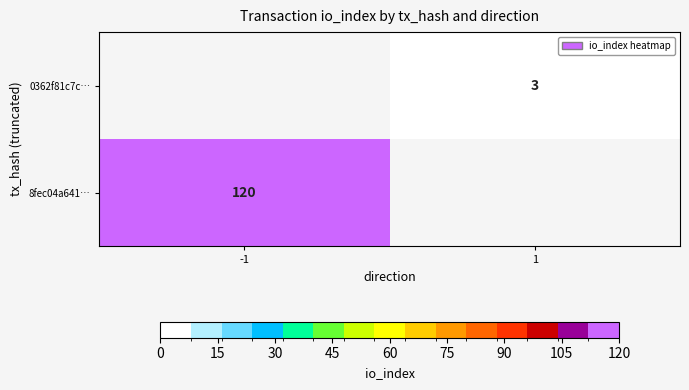

Is the value of 8fec04a641… at -1 greater than the value of 0362f81c7c… at 1?

Yes